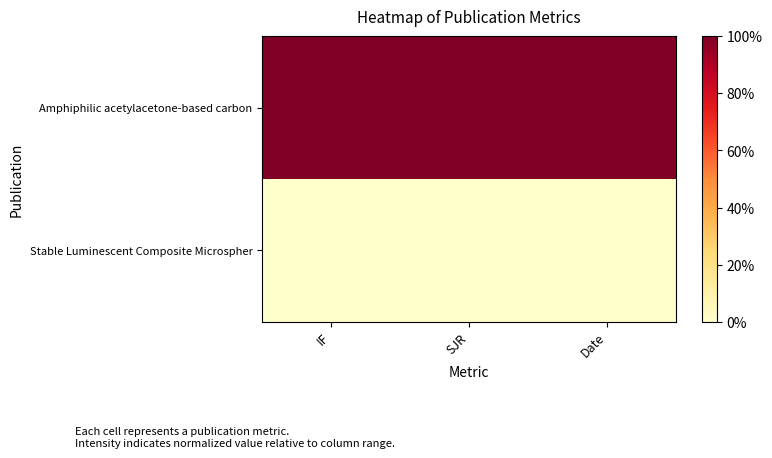

At how many categories does at least one series exceed 0?

3